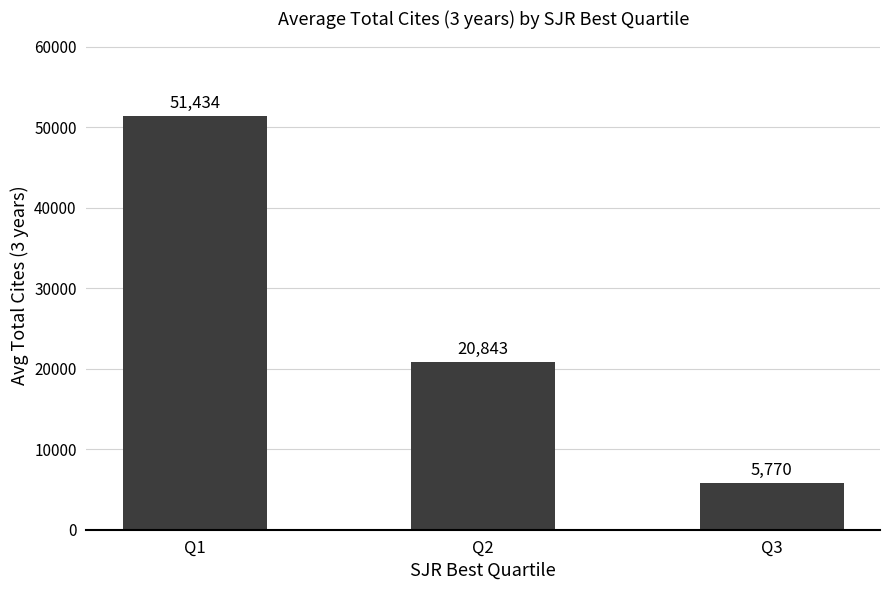

Rank the categories by value from lowest to highest.

Q3, Q2, Q1